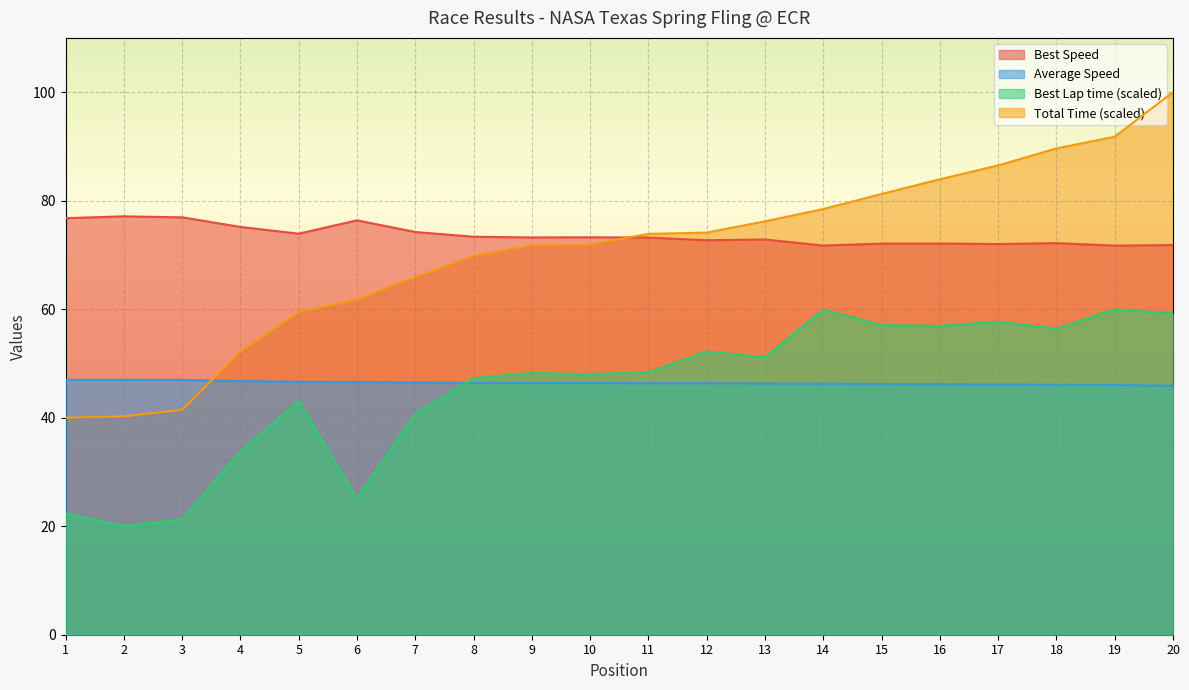

At 12, list the series in order from smallest to largest.

Average Speed, Best Lap time (scaled), Best Speed, Total Time (scaled)